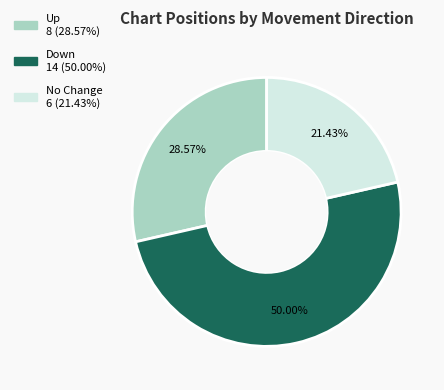

Count the number of slices in the pie.

3